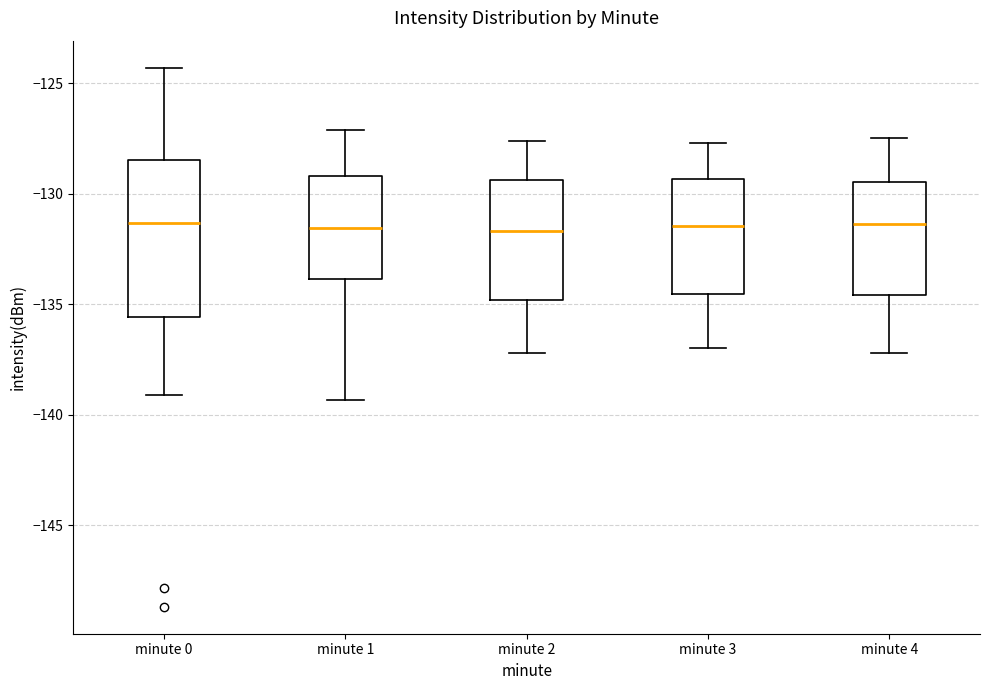

Where is the lower edge of the box for minute 4 on the y-axis? The values are not printed on the chart, so give them approximately, as read against the axis.

-134.5